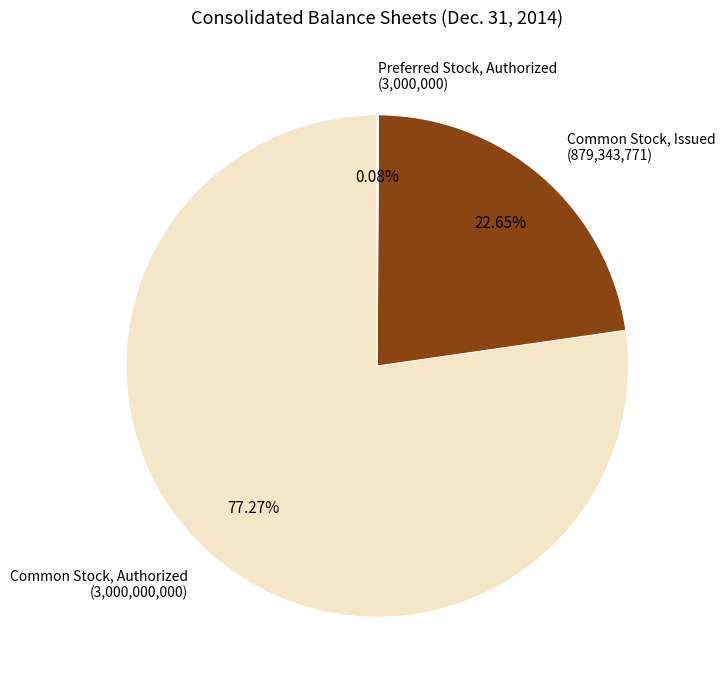

Does Common Stock, Authorized account for over 50% of the chart?

Yes